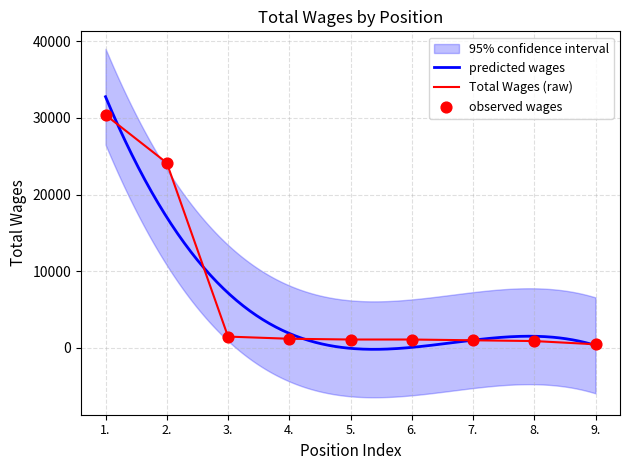

What is the ratio of the value at 7. to the value at 3.?

0.7